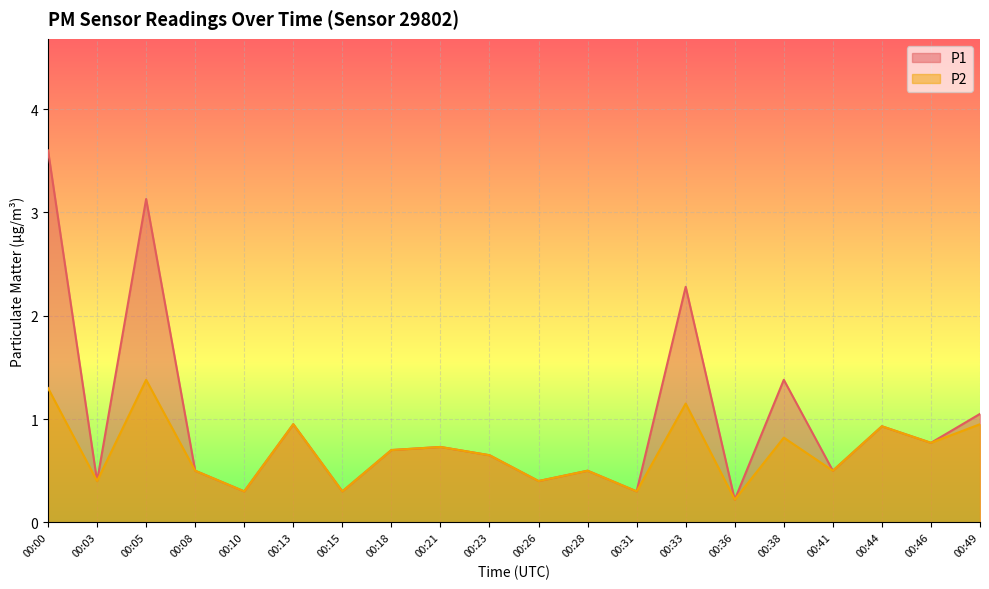

Is it true that P2 equals 0.6 at 00:26?

False